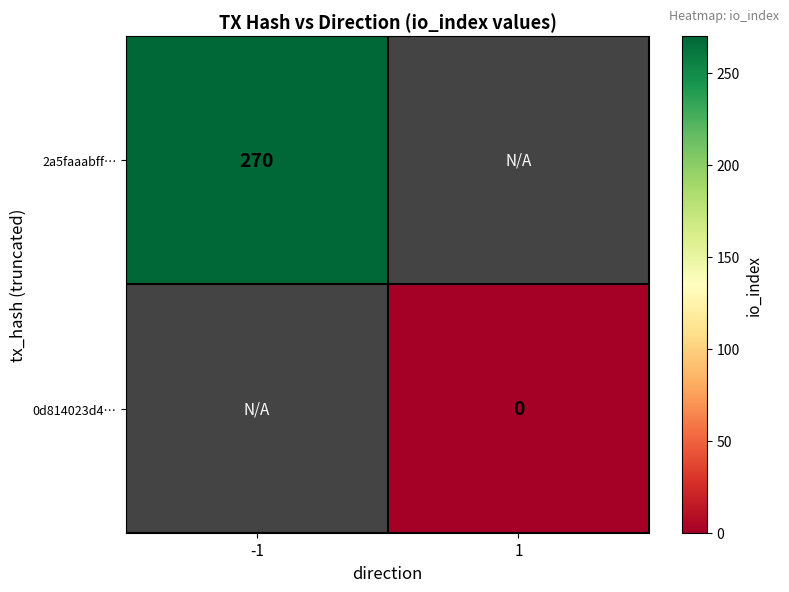

At which category does the chart reach its peak across all series?

-1